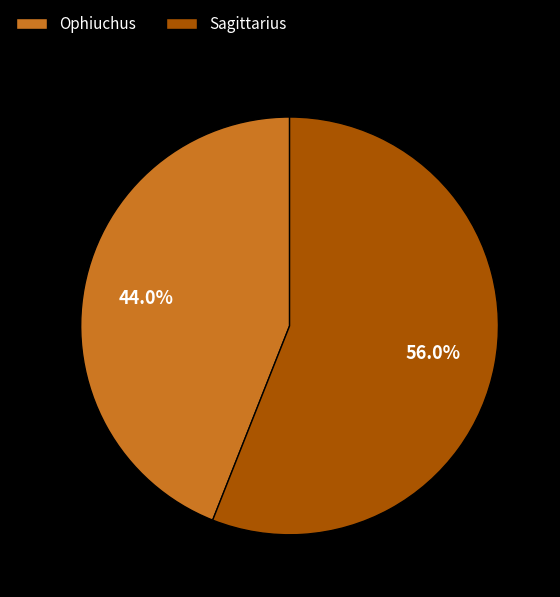

To the nearest percent, what is the difference between the largest and smallest slice percentages?

12%